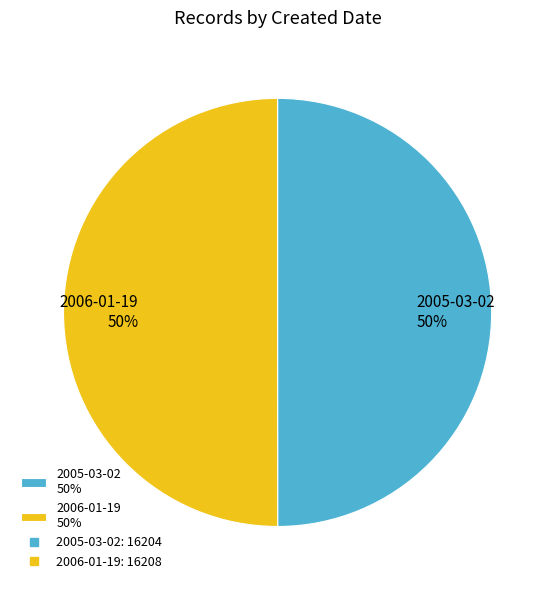

Count the number of slices in the pie.

2